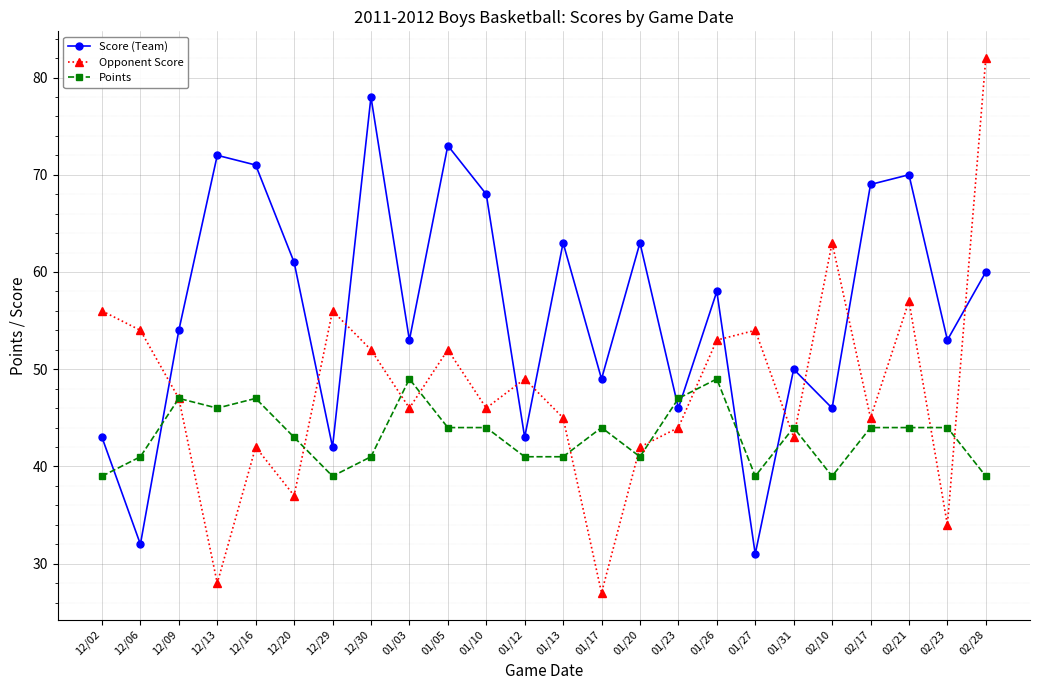

How many lines are shown in the chart?

3